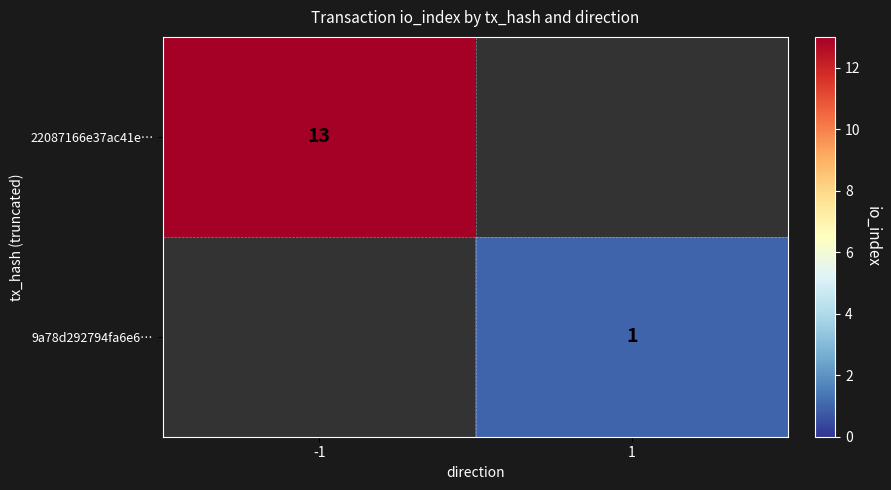

The value of 9a78d292794fa6e6… at 1 is 0. True or false?

False